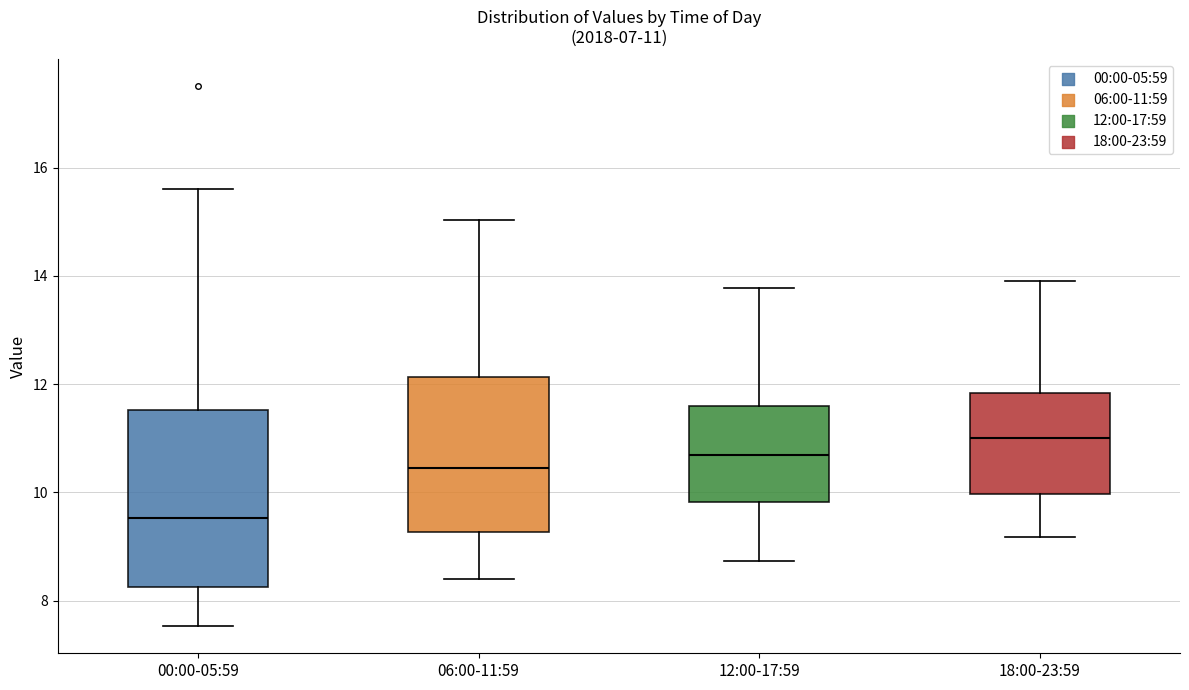

Which box's median line is the highest?

18:00-23:59